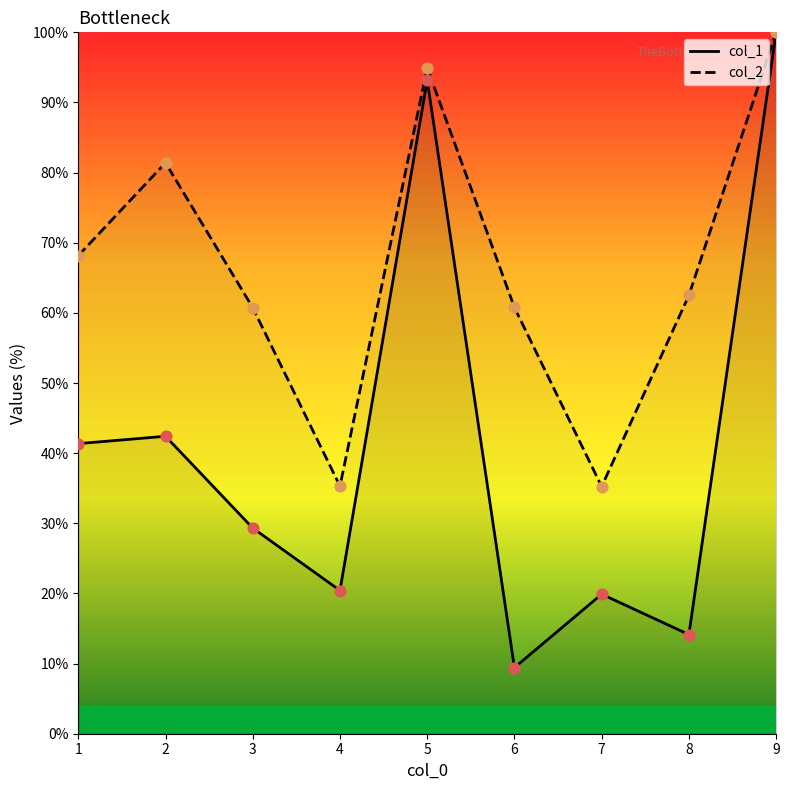

Which series contains the lowest Y value?

col_1